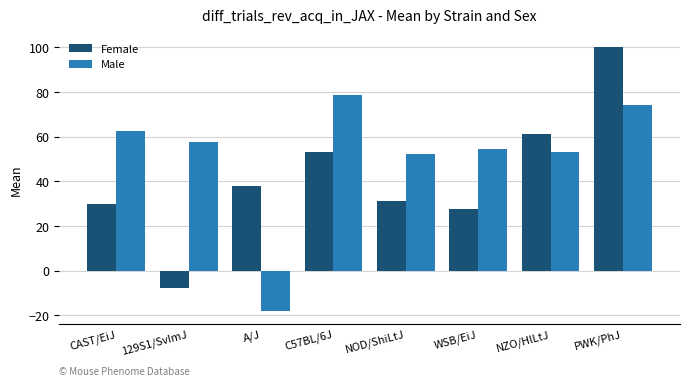

What is the sum of all Male values?

414.8